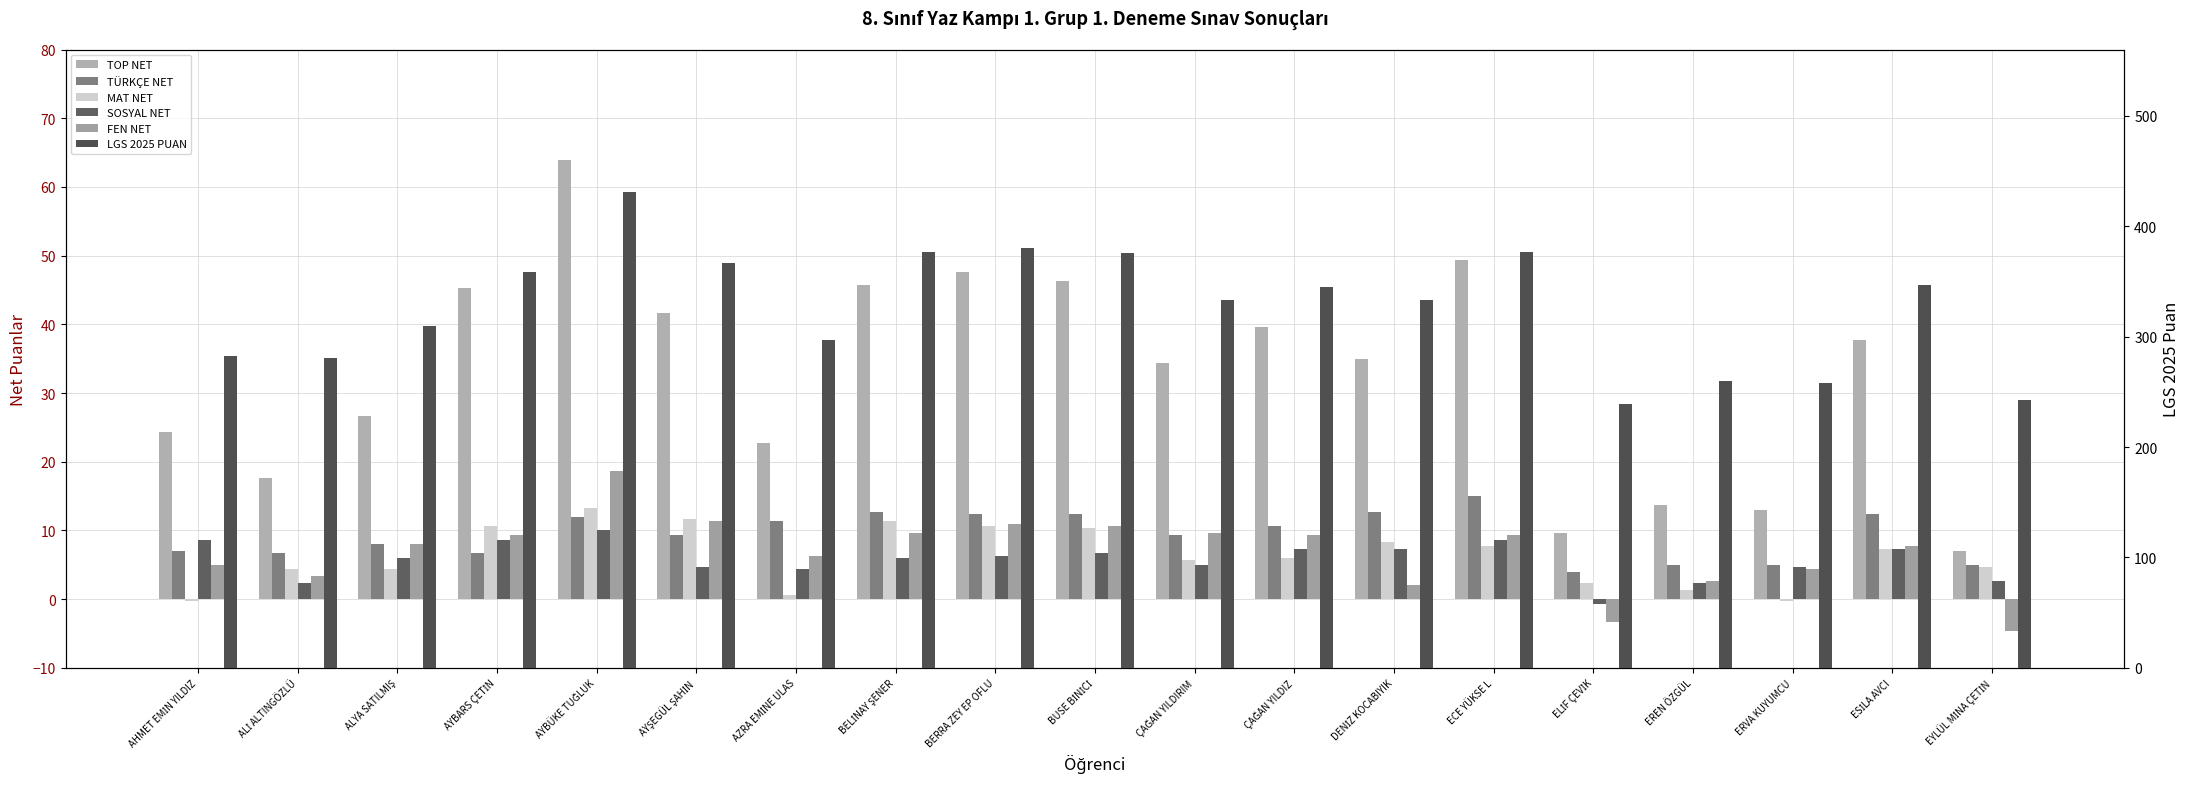

Is it true that SOSYAL NET equals 8.9 at ÇAĞAN YILDIRIM?

False